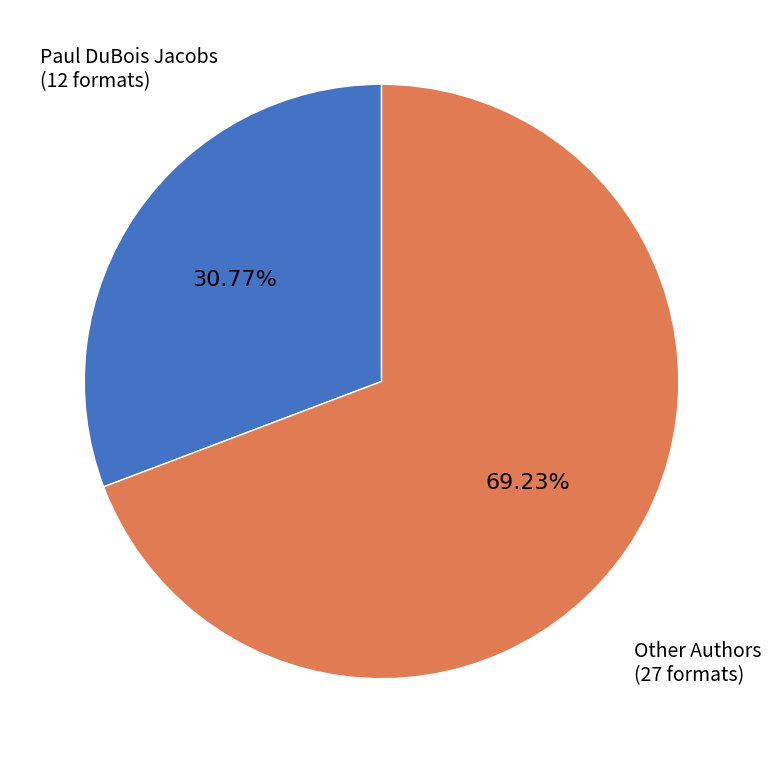

Between Paul DuBois Jacobs and Other Authors, which is larger?

Other Authors